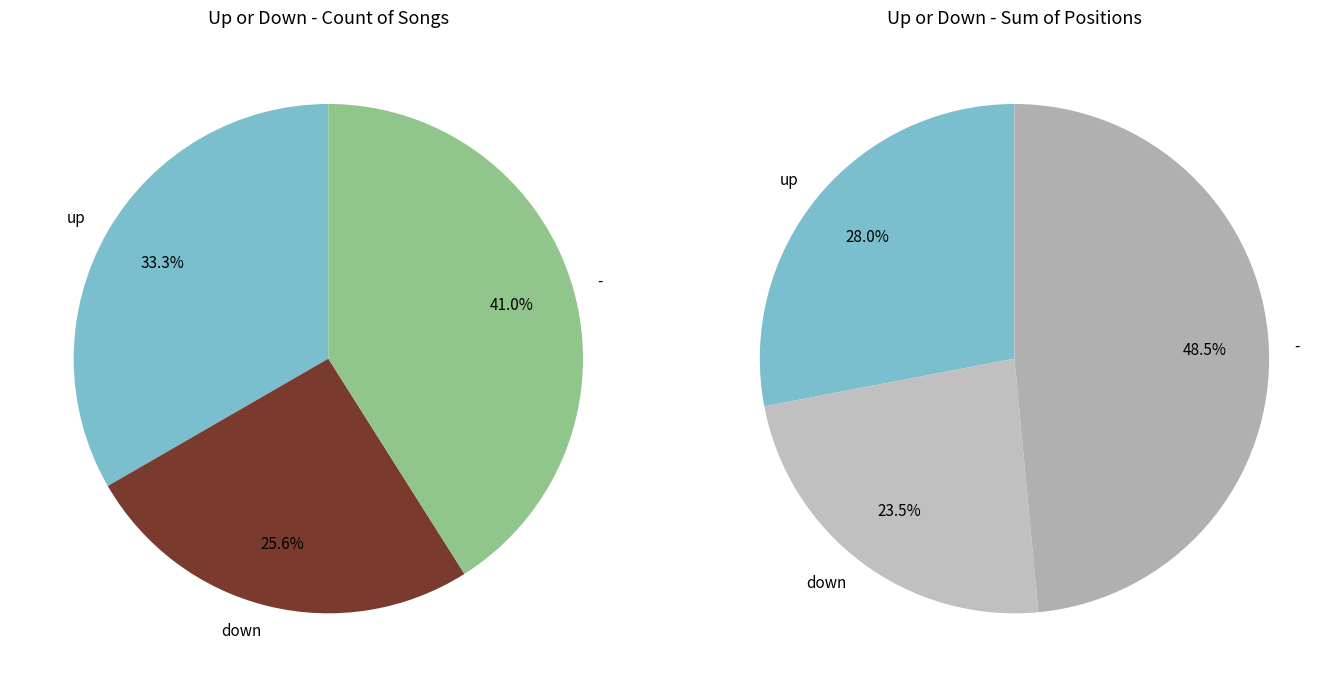

Is up the majority of the pie?

No